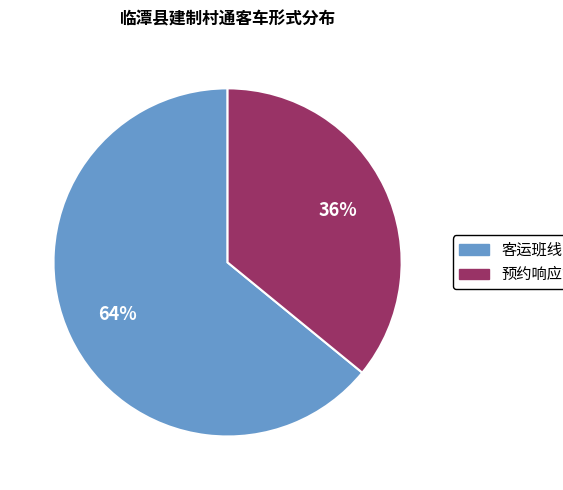

True or false: 客运班线 accounts for 64% of the total.

True